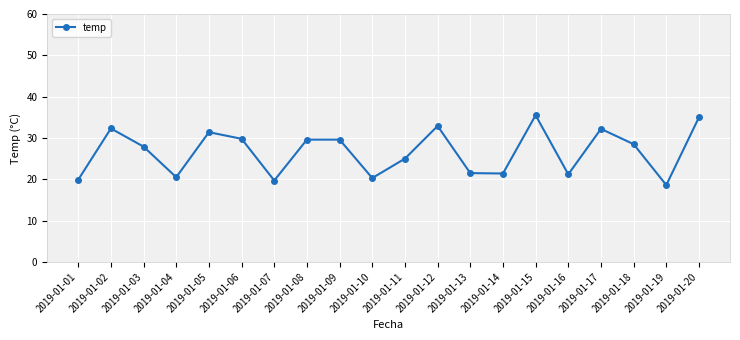

What is the difference between the maximum and second lowest values?

15.8